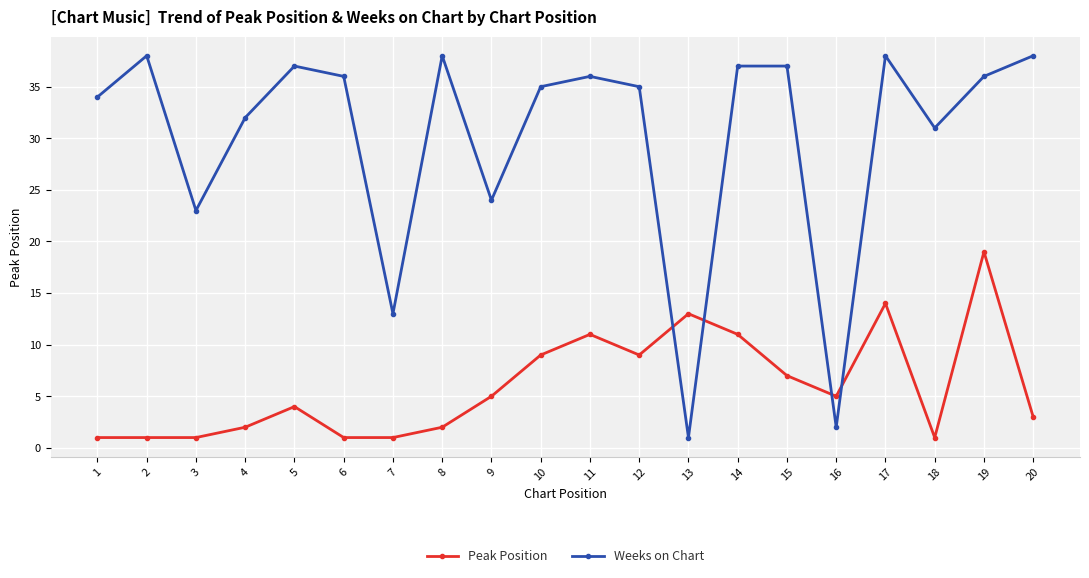

What are all the series names shown in the legend?

Peak Position, Weeks on Chart